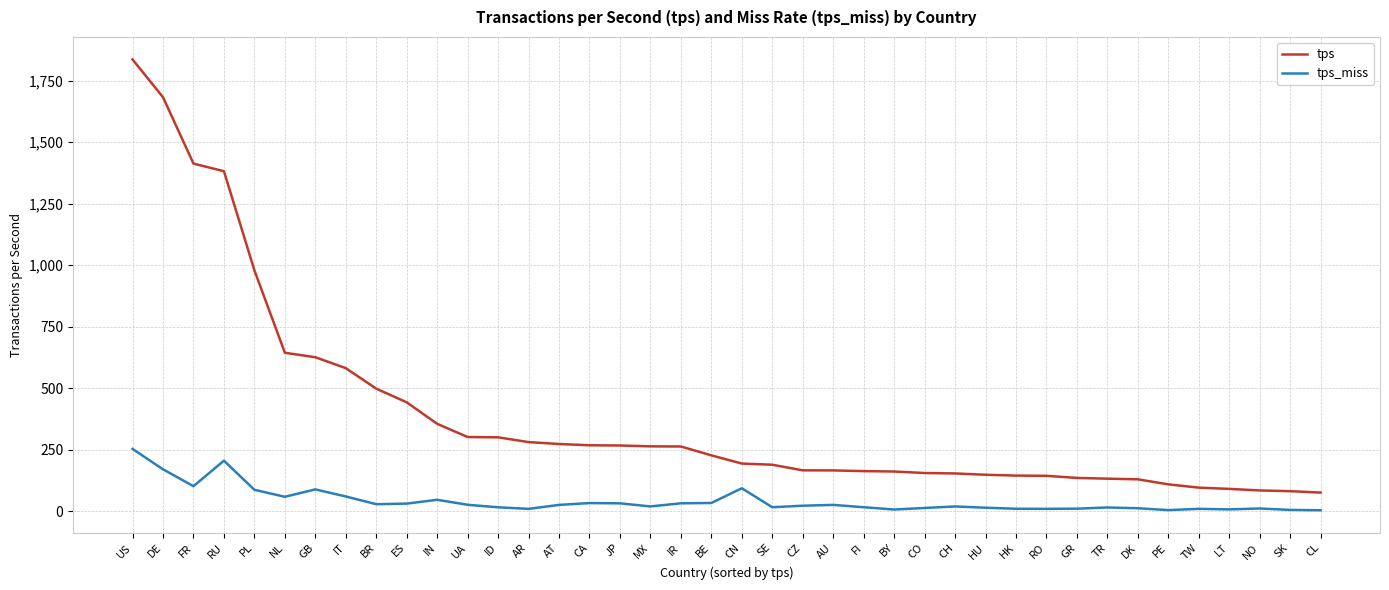

At which category is the sum across all series the highest?

US